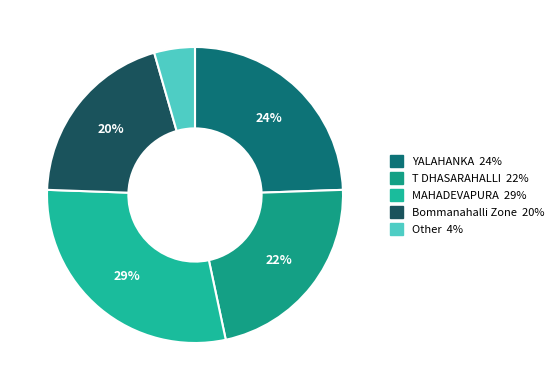

Count the number of slices in the pie.

5